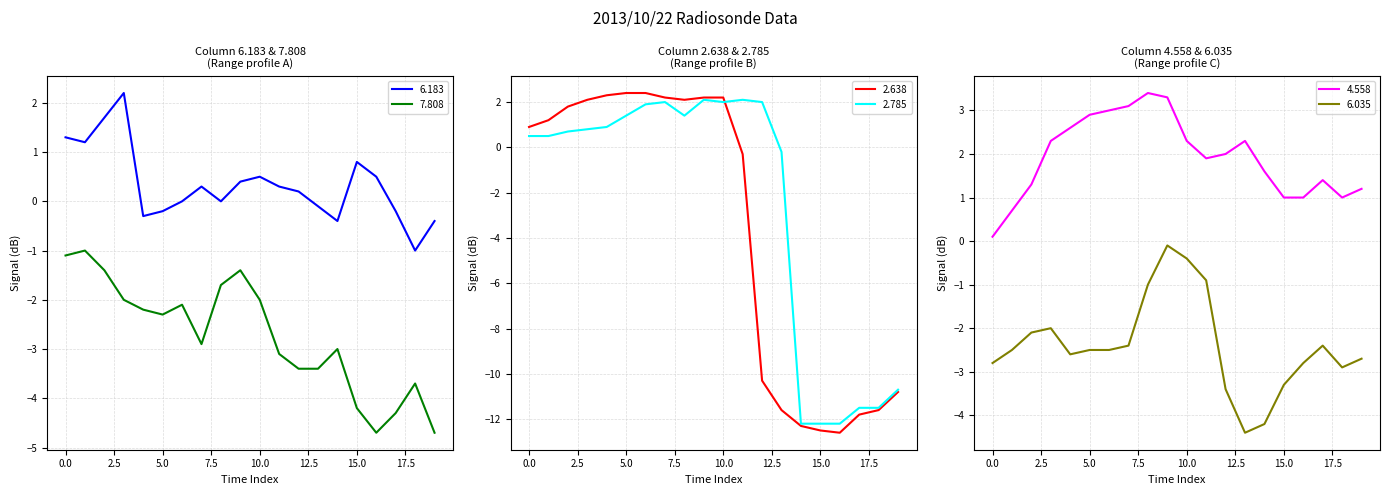

What is the highest value of the 7.808 series?

-1.0